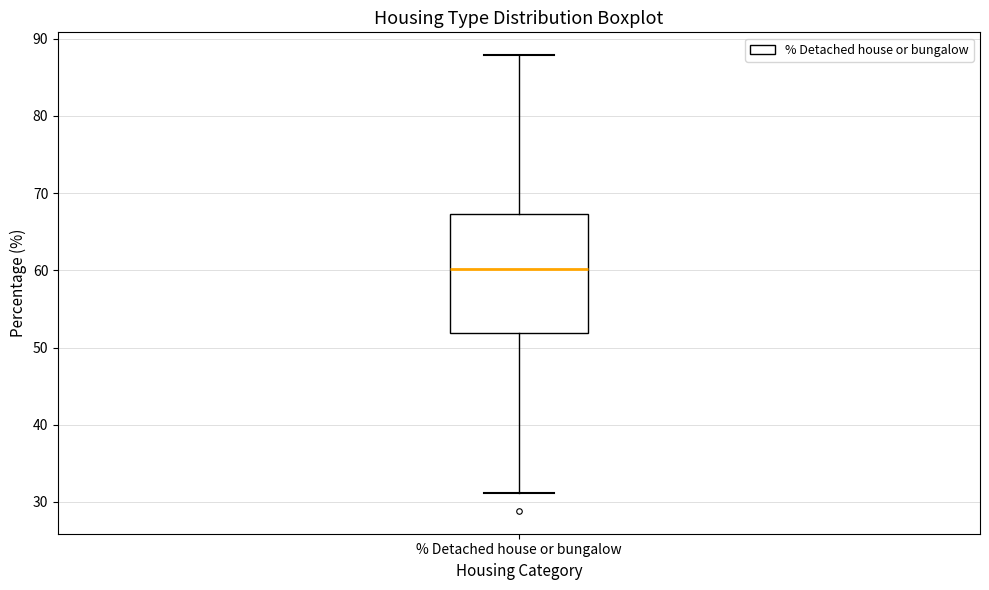

Read this box plot against the y-axis: the position of the median line, the range covered by the box, and the ends of both whiskers. The values are not printed on the chart, so give them approximately, as read against the axis.

median 60, box 52 to 67, whiskers 31 to 88